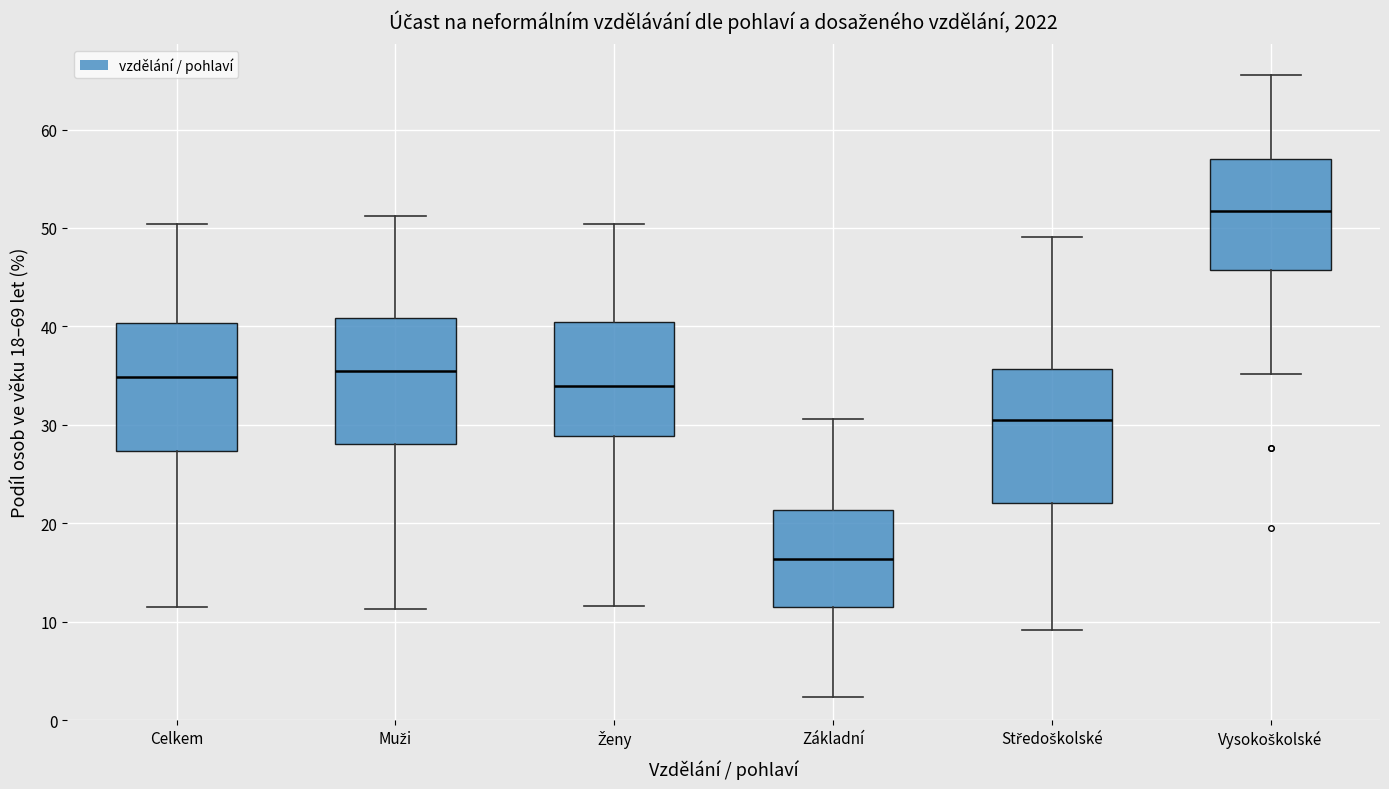

Where does the lower whisker of the box for Muži end on the y-axis? The values are not printed on the chart, so give them approximately, as read against the axis.

11